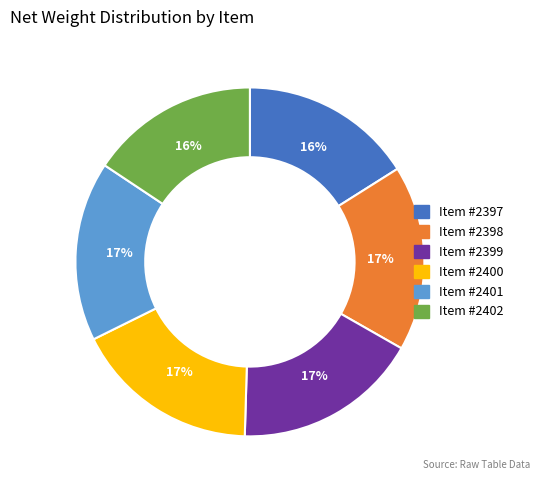

What is the ratio of the value at Item #2400 to the value at Item #2399?

1.0